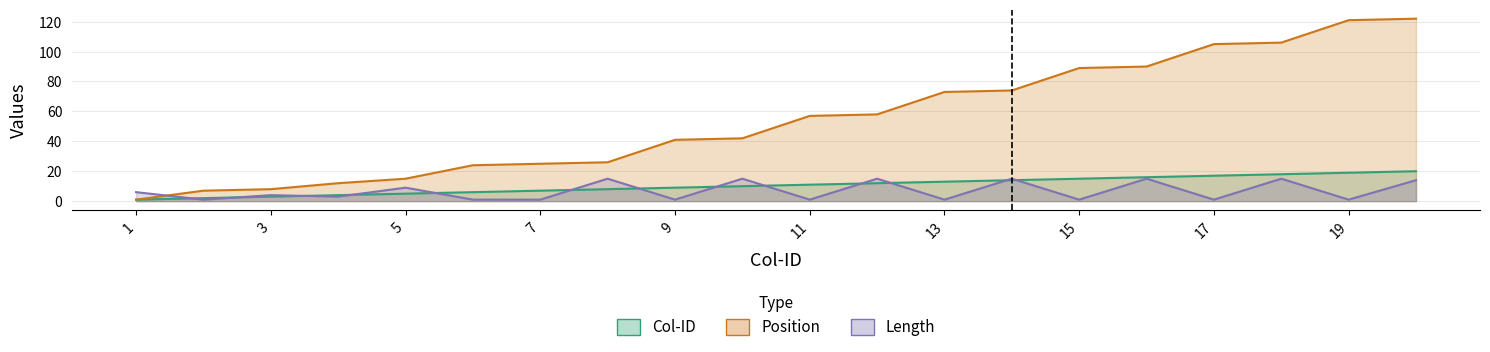

How many intersections are there between Position and Length?

1